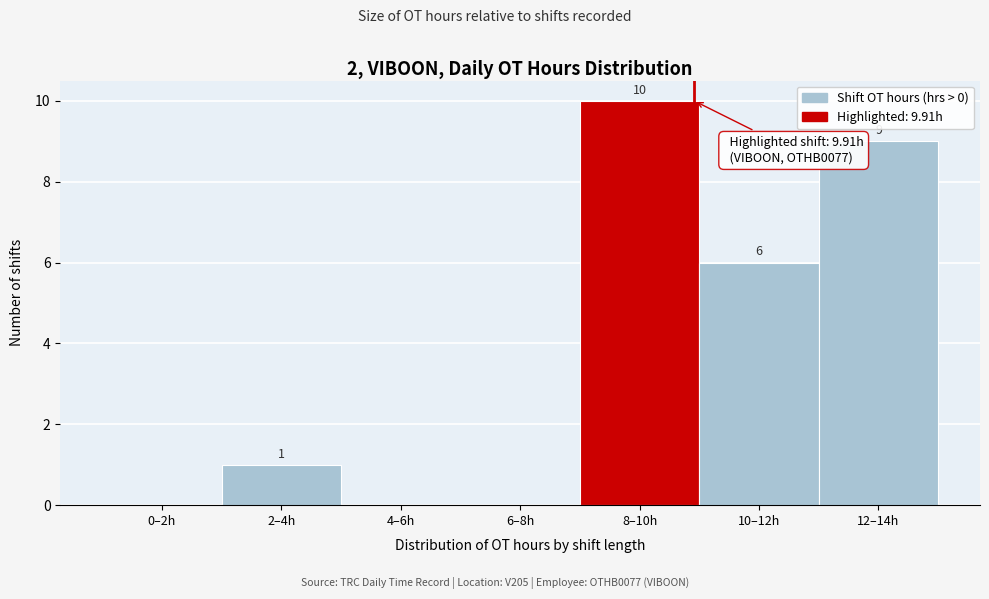

Reading right to left, transcribe all the data shown in this chart.

12–14h=9	10–12h=6	8–10h=10	6–8h=0	4–6h=0	2–4h=1	0–2h=0